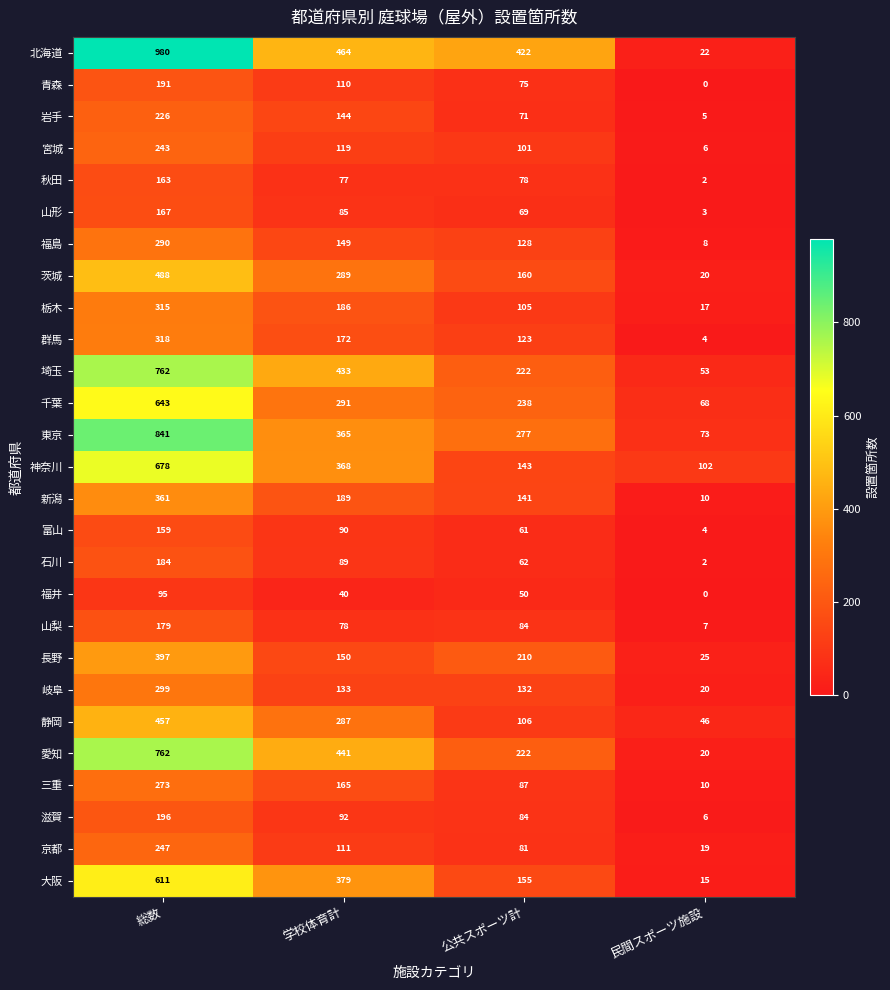

True or false: 神奈川 has a value of 102 at 民間スポーツ施設.

True